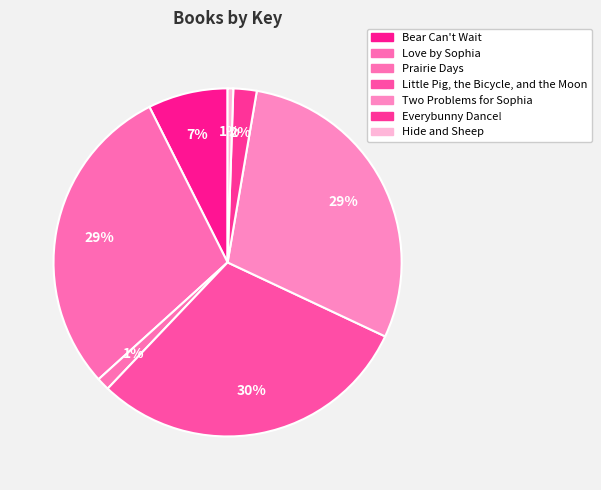

Which slice is the smallest?

Hide and Sheep